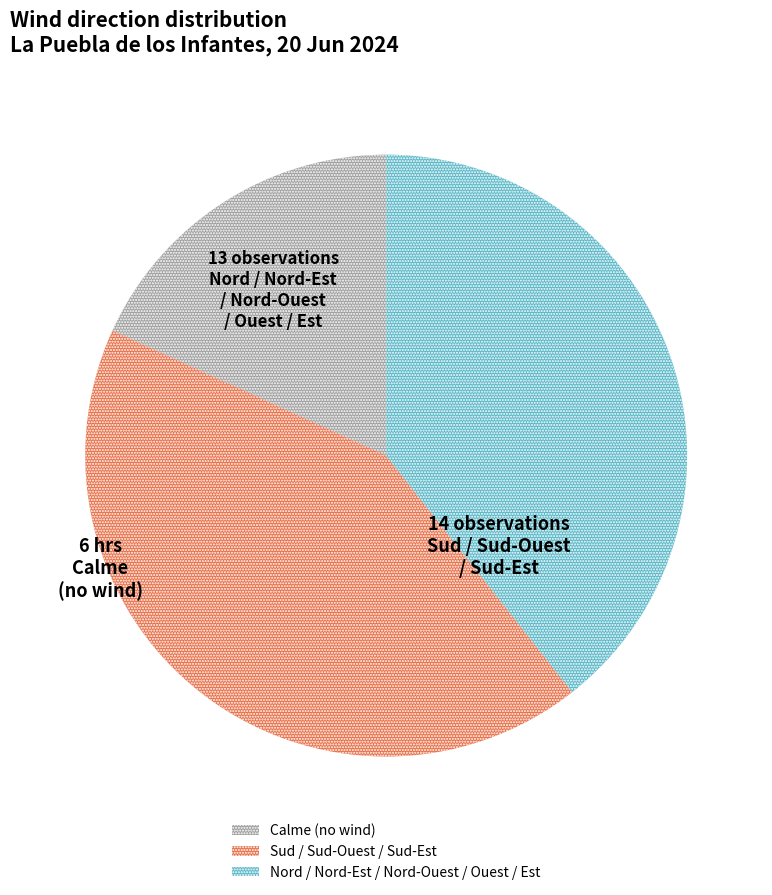

How many slices are in this pie chart?

3